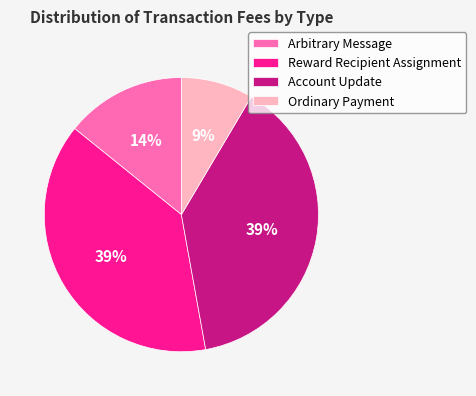

What percentage is the Arbitrary Message slice, to the nearest percent?

14%